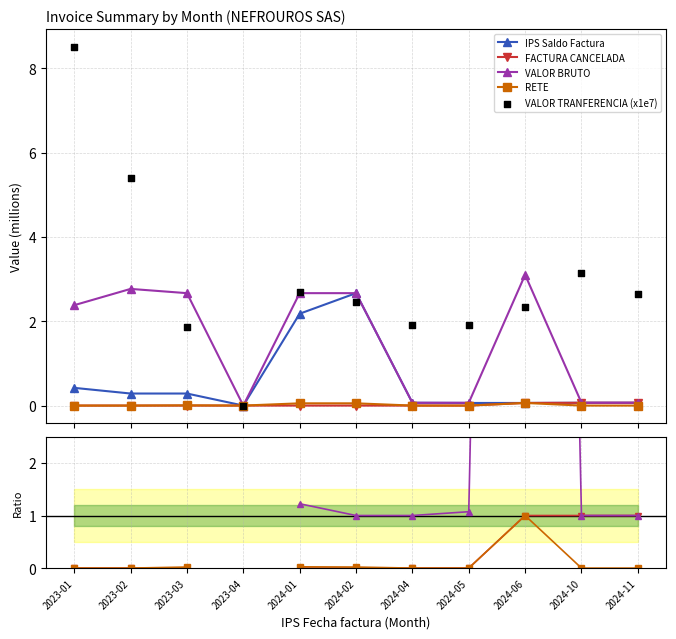

At how many categories does at least one series exceed 45?

1